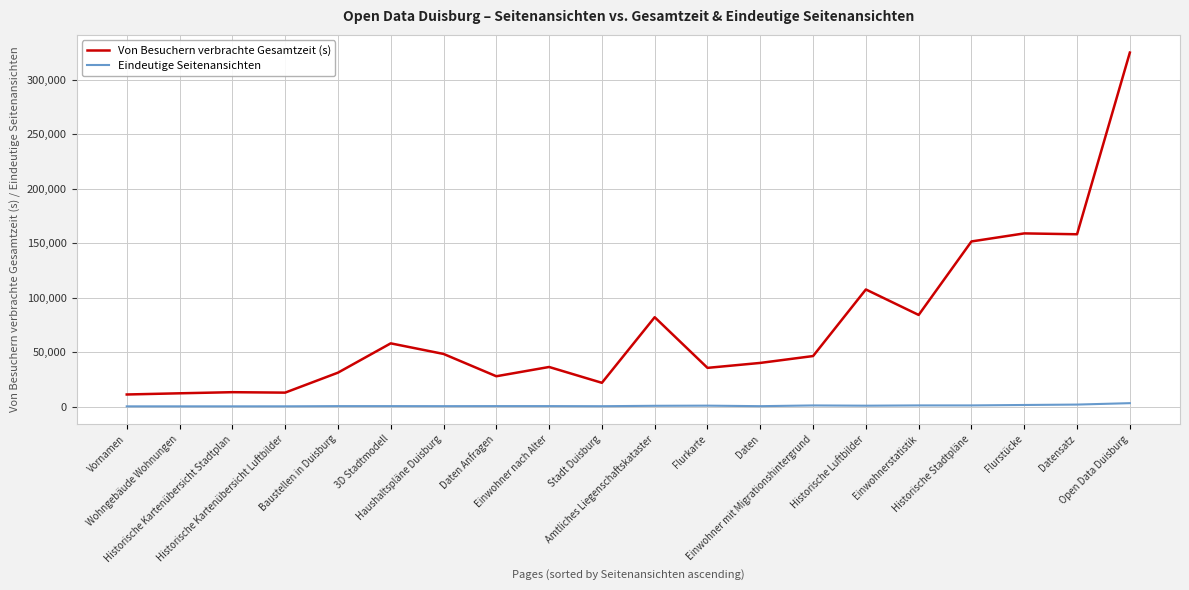

The Von Besuchern verbrachte Gesamtzeit (s) series shows 12150 at Wohngebäude Wohnungen. True or false?

True